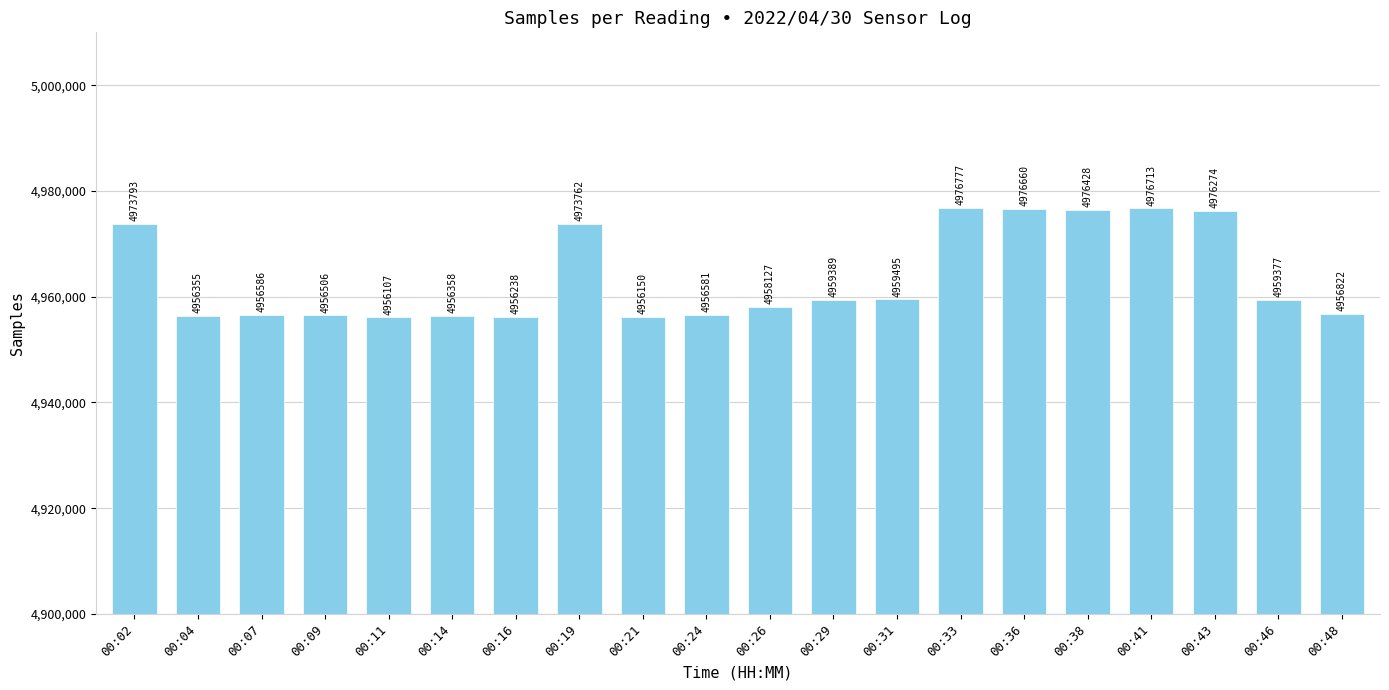

What value does the data have at 00:36, to the nearest 10?

4976660